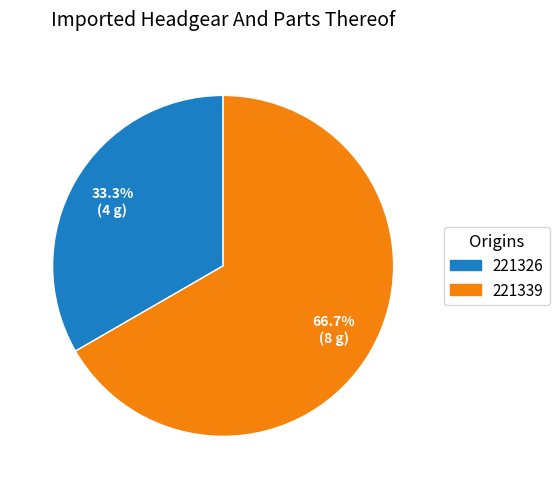

How many slices are in this pie chart?

2